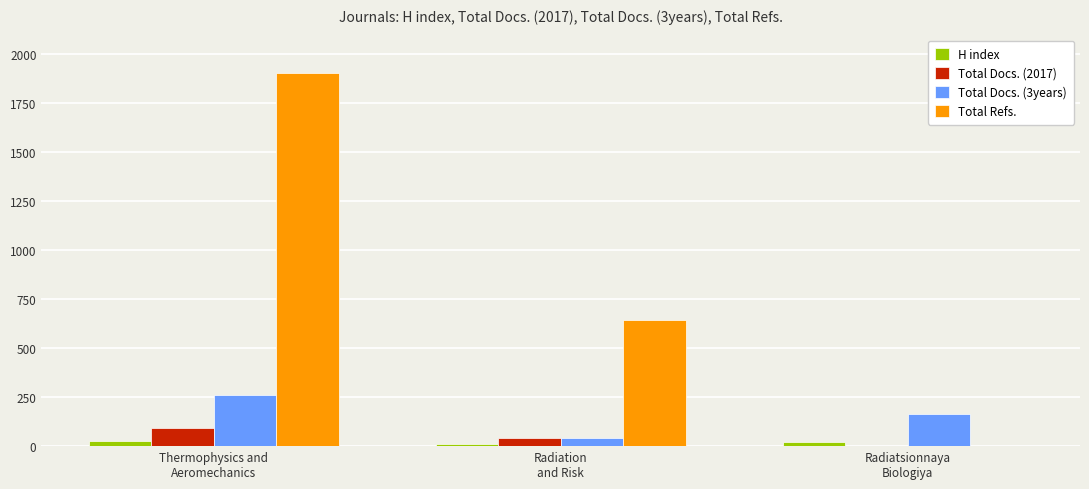

What is the maximum value for Total Docs. (2017)?

94